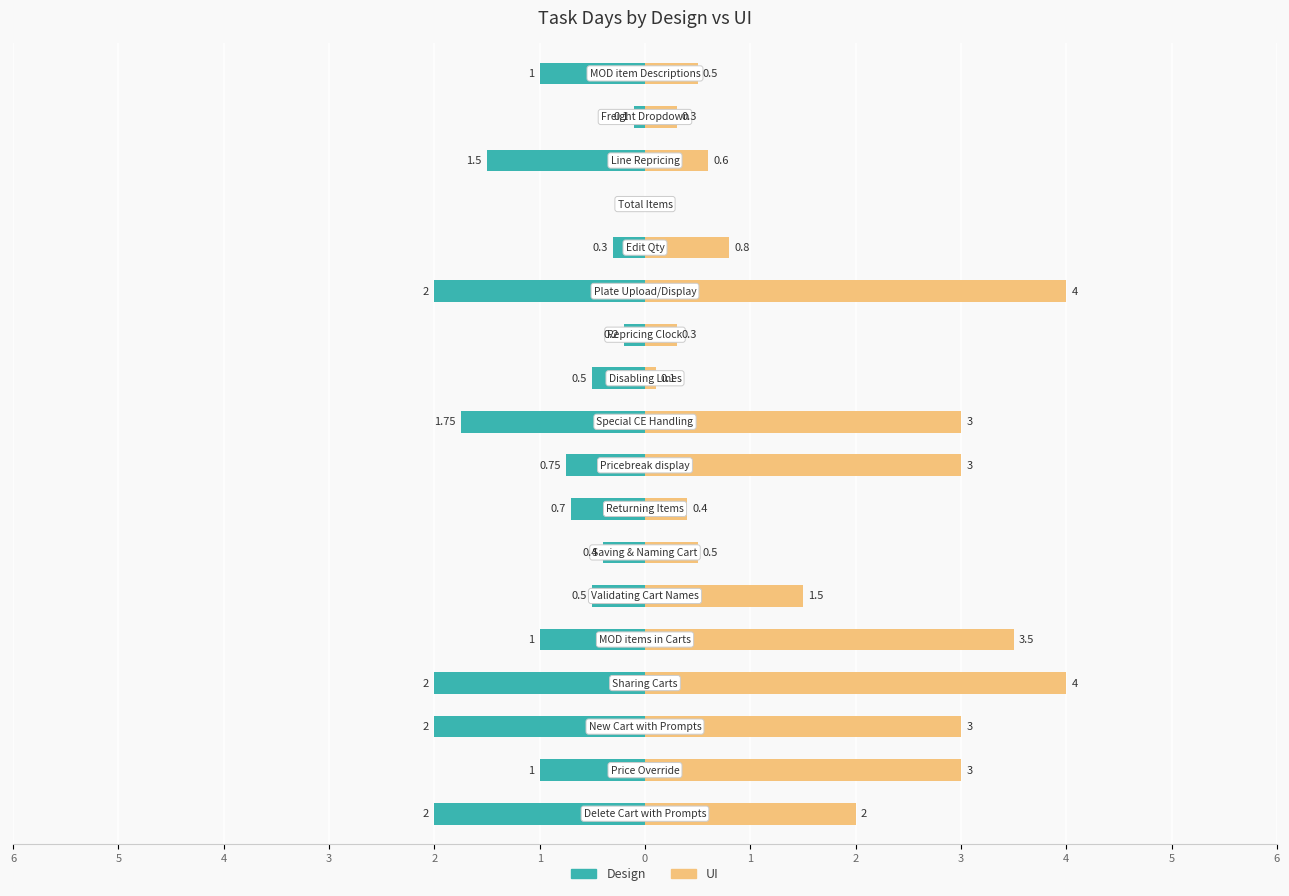

What is the difference between the UI values at 13 and 6?

3.0